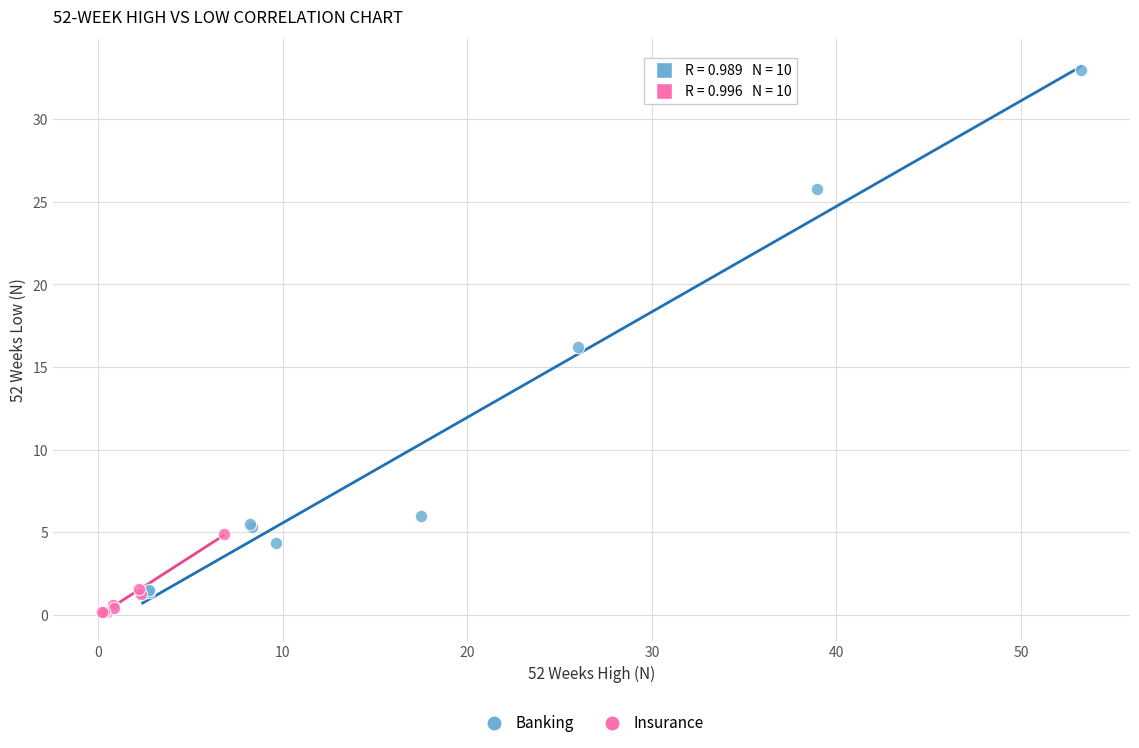

Which series contains the highest Y value?

Banking